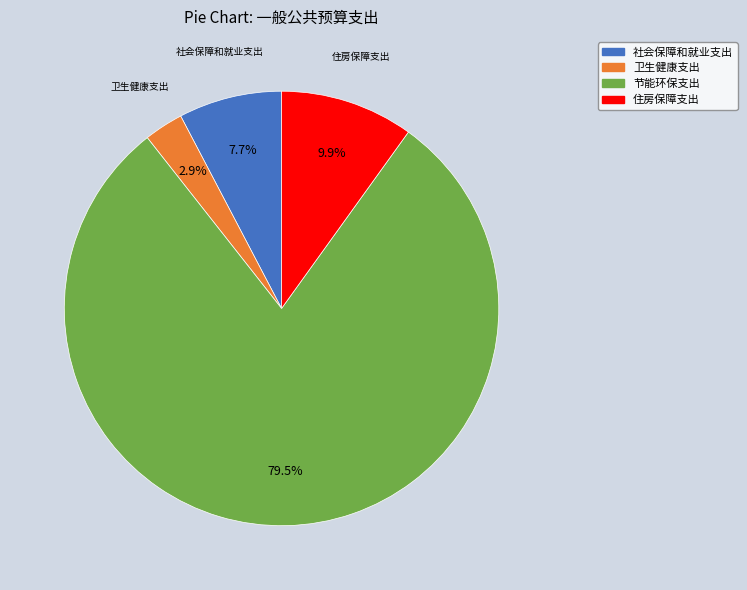

Rank the categories by value from lowest to highest.

卫生健康支出, 社会保障和就业支出, 住房保障支出, 节能环保支出